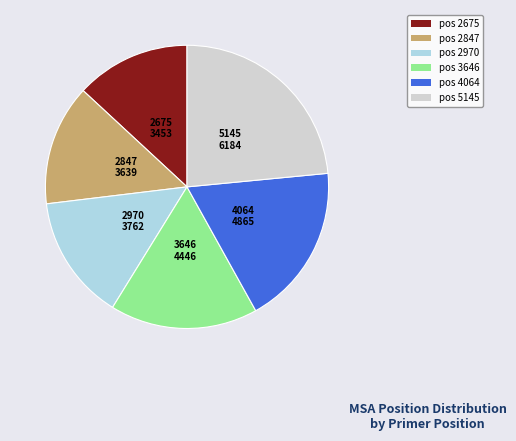

How many segments does this pie chart have?

6